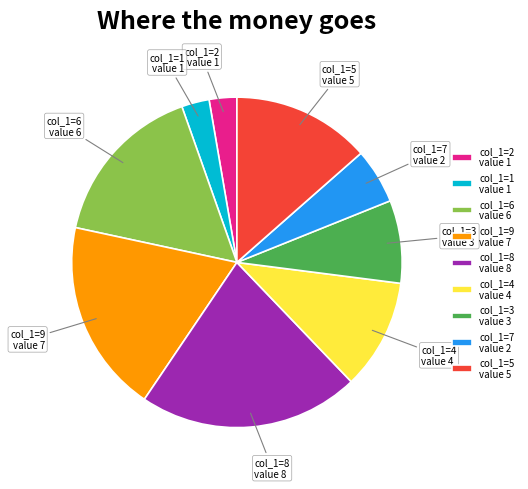

Which slice is the largest?

col_1=8 value 8